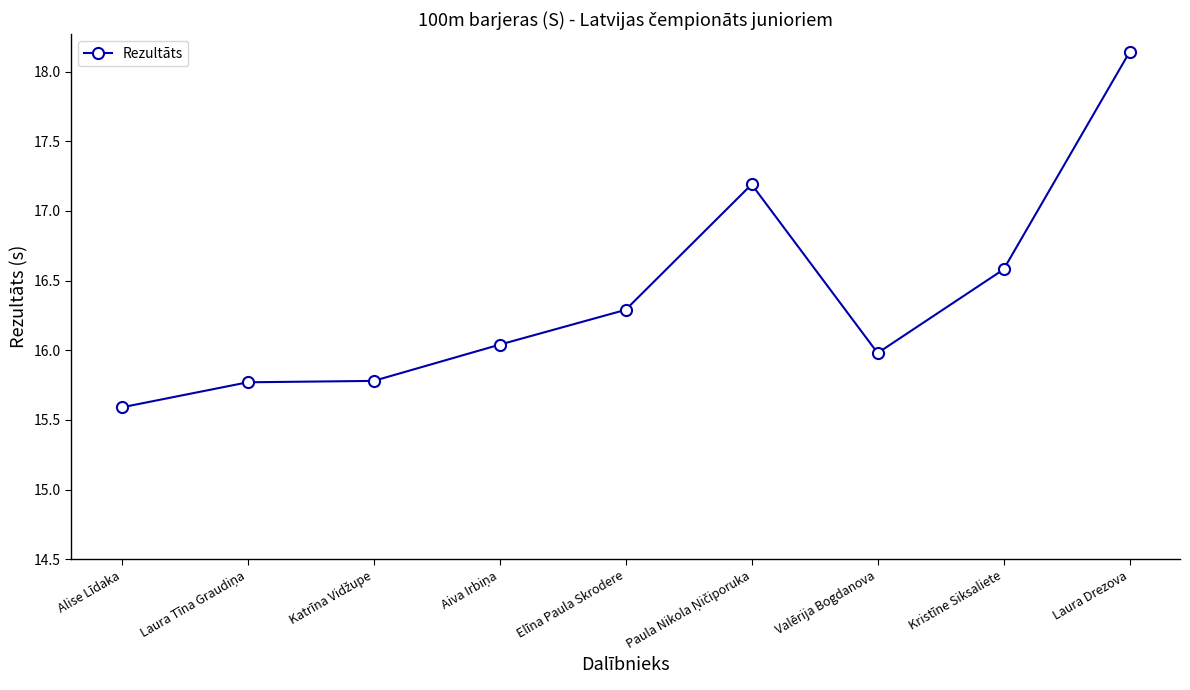

True or false: the data shows 16.0 at Valērija Bogdanova.

True